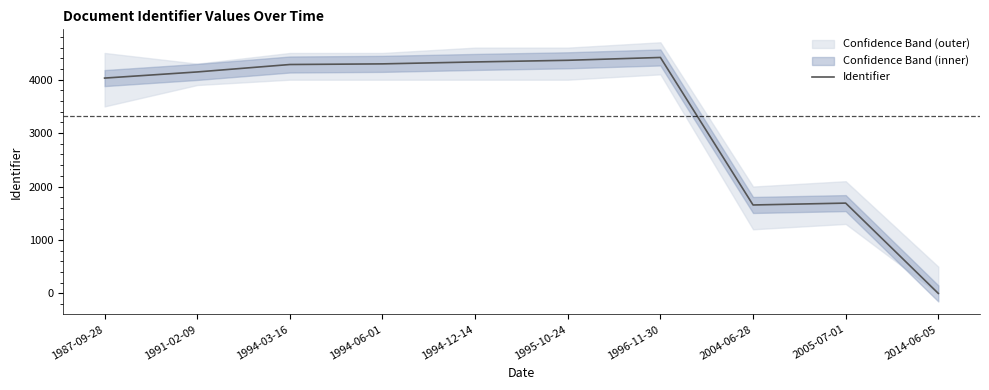

Reading left to right, what are all the values shown in this chart?

4030	4145	4284	4296	4332	4363	4416	1655	1690	0